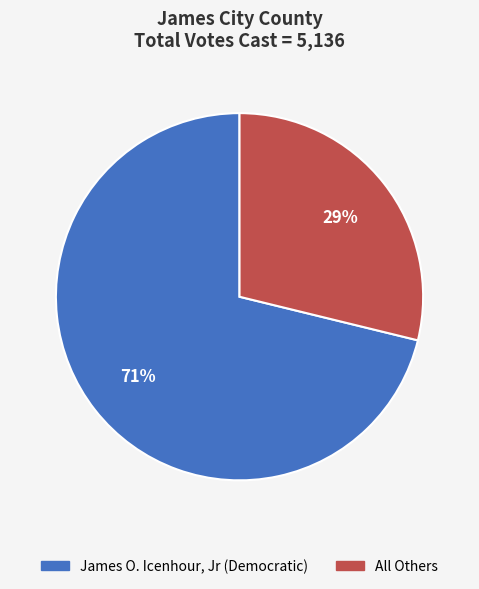

Is All Others the majority of the pie?

No